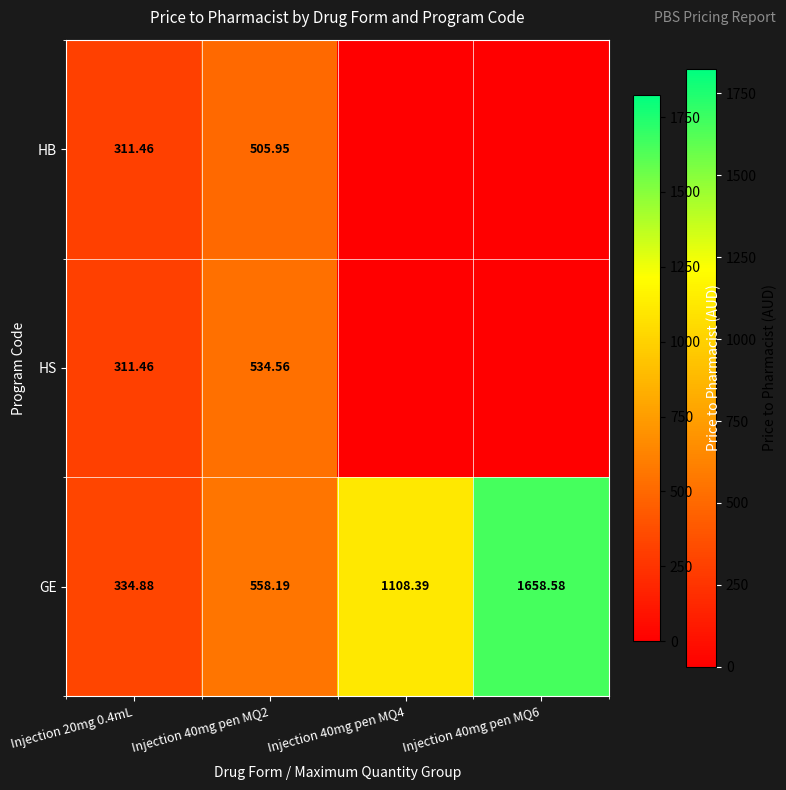

Is the value of GE at Injection 40mg pen MQ6 greater than the value of HS at Injection 20mg 0.4mL?

Yes